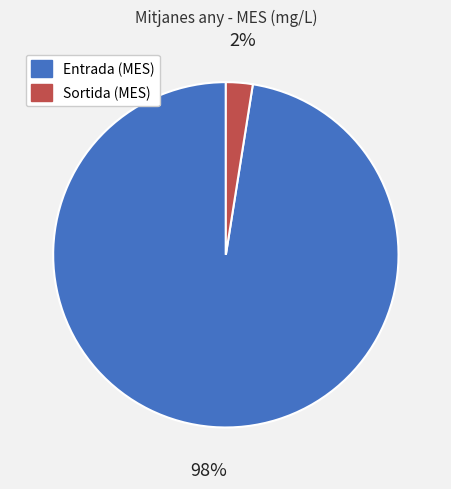

To the nearest percent, what is the average slice percentage?

50%